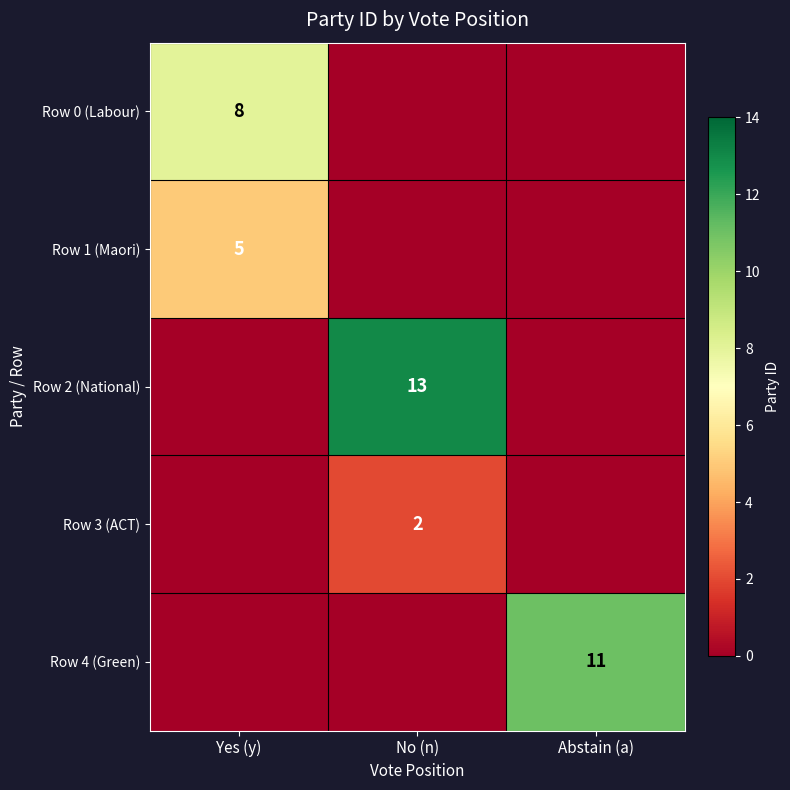

The value of Row 4 (Green) at Abstain (a) is 11. True or false?

True